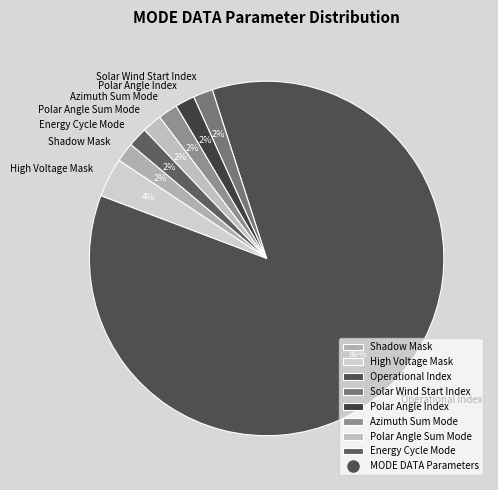

Approximately how many times larger is the value at Shadow Mask compared to Energy Cycle Mode?

1.0